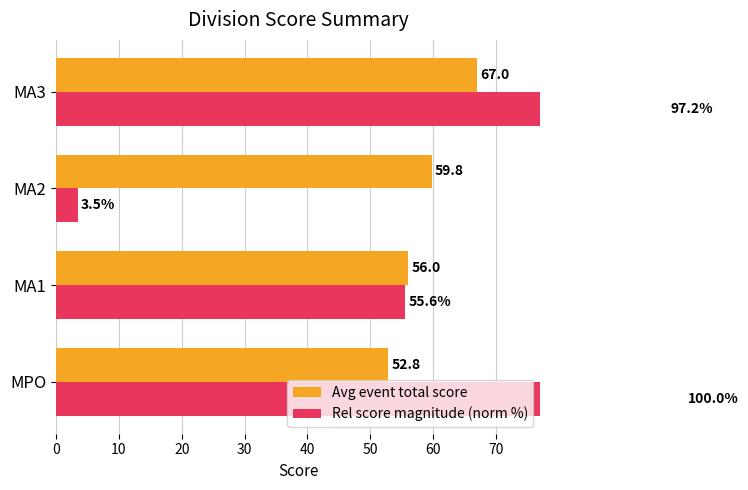

How many bars are there in total?

8